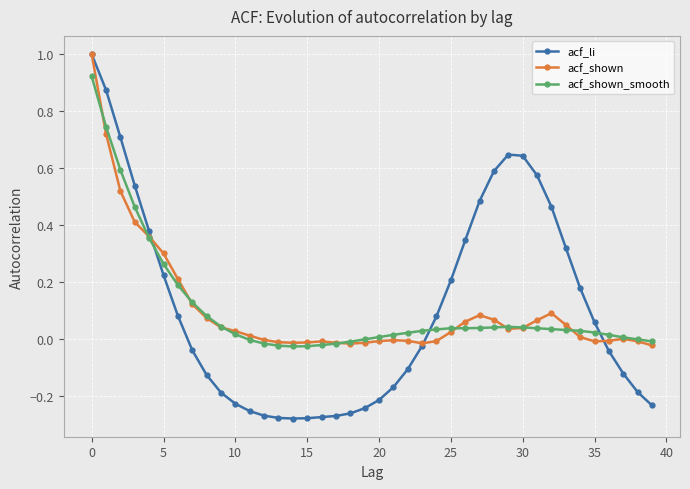

Which series has the widest spread of values?

acf_li